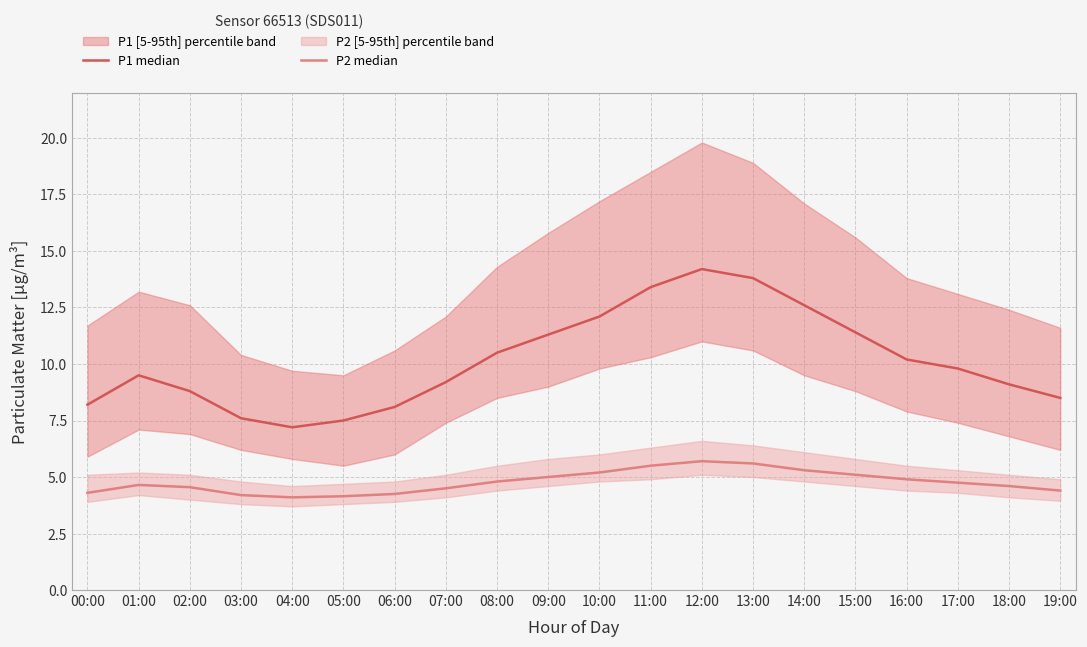

Reading right to left, list all the values displayed in this chart.

P1 median: 19:00=8.5	18:00=9.1	17:00=9.8	16:00=10.2	15:00=11.4	14:00=12.6	13:00=13.8	12:00=14.2	11:00=13.4	10:00=12.1	09:00=11.3	08:00=10.5	07:00=9.2	06:00=8.1	05:00=7.5	04:00=7.2	03:00=7.6	02:00=8.8	01:00=9.5	00:00=8.2
P2 median: 19:00=4.4	18:00=4.6	17:00=4.8	16:00=4.9	15:00=5.1	14:00=5.3	13:00=5.6	12:00=5.7	11:00=5.5	10:00=5.2	09:00=5.0	08:00=4.8	07:00=4.5	06:00=4.2	05:00=4.2	04:00=4.1	03:00=4.2	02:00=4.5	01:00=4.7	00:00=4.3